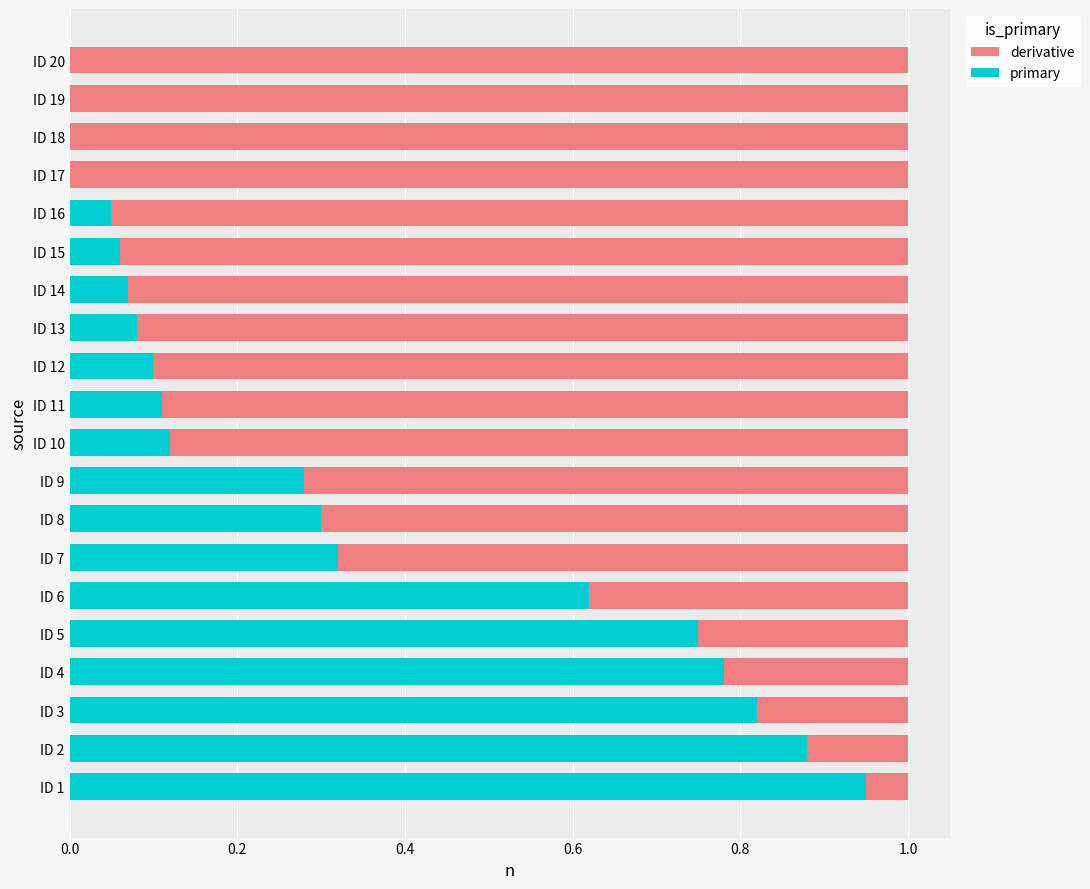

At how many categories does at least one series exceed 0?

20